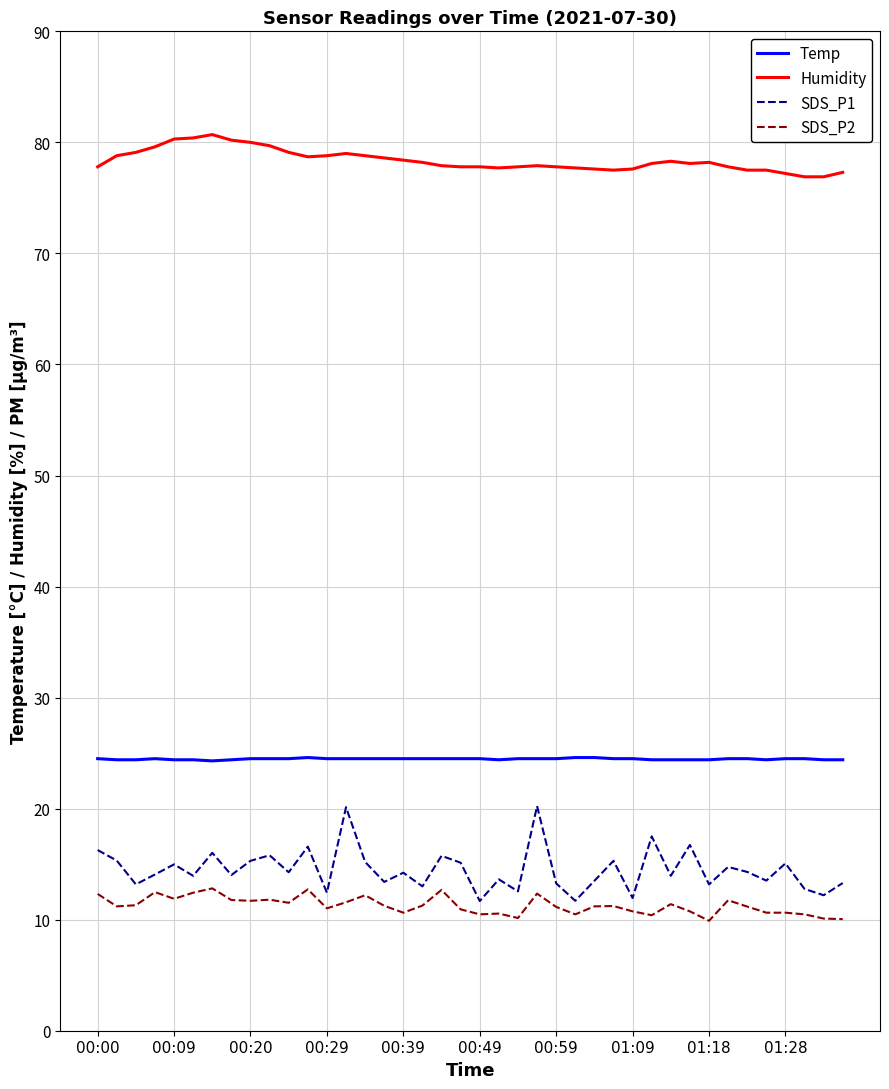

What is the difference between the maximum and minimum values in the SDS_P2 series?

2.9